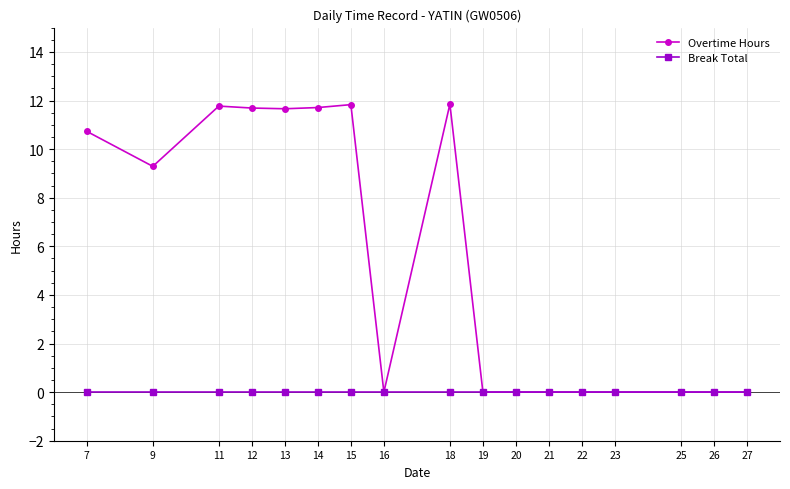

At which label is Overtime Hours closest to 5?

9